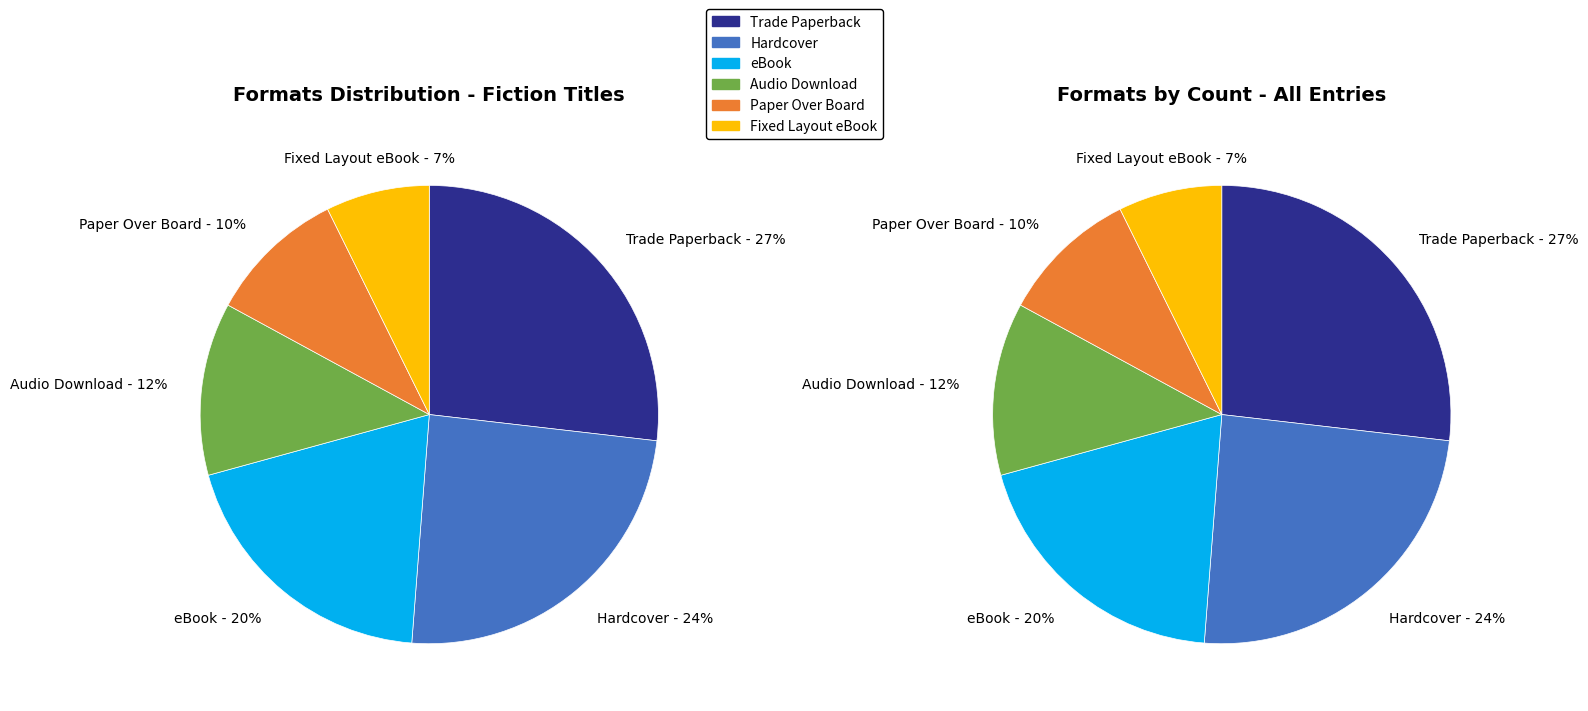

To the nearest percent, what portion does Paper Over Board represent?

10%